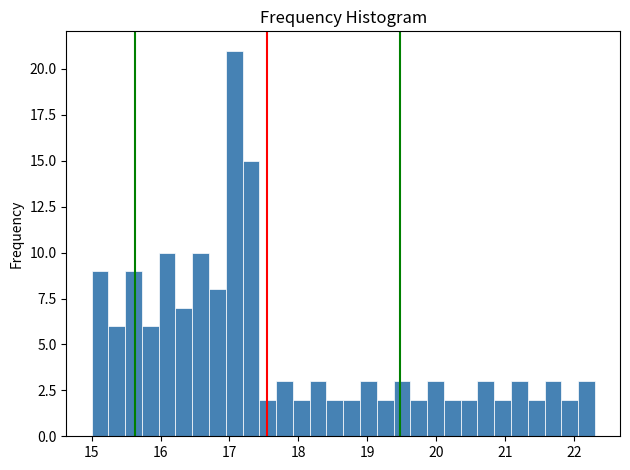

Around what value on the x-axis is the tallest bar? Give the approximate position of its centre, as read against the axis.

17.1